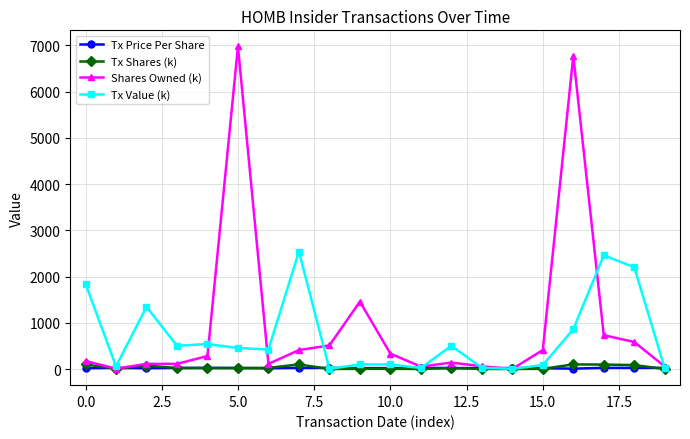

Which series has the largest total across all categories?

Shares Owned (k)